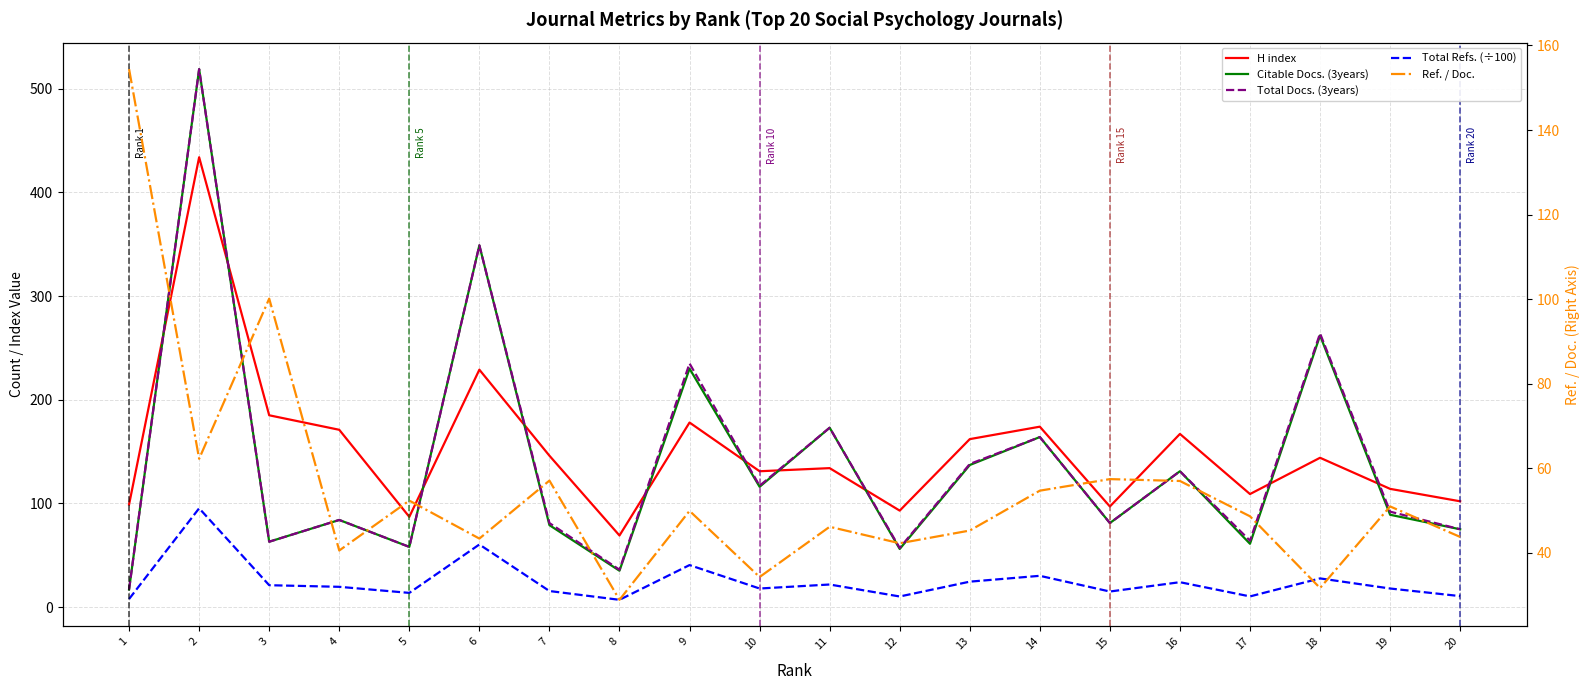

At how many categories does at least one series exceed 8?

20